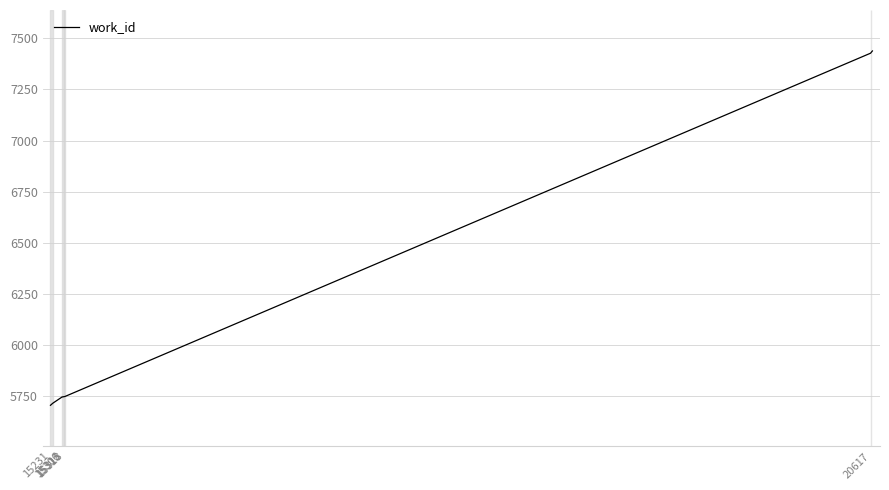

What is the smallest value displayed?

5707